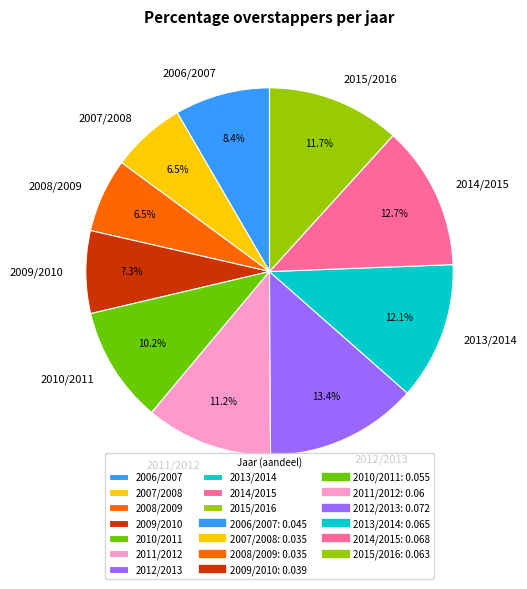

Is it true that 2009/2010 is 7% of the pie?

True